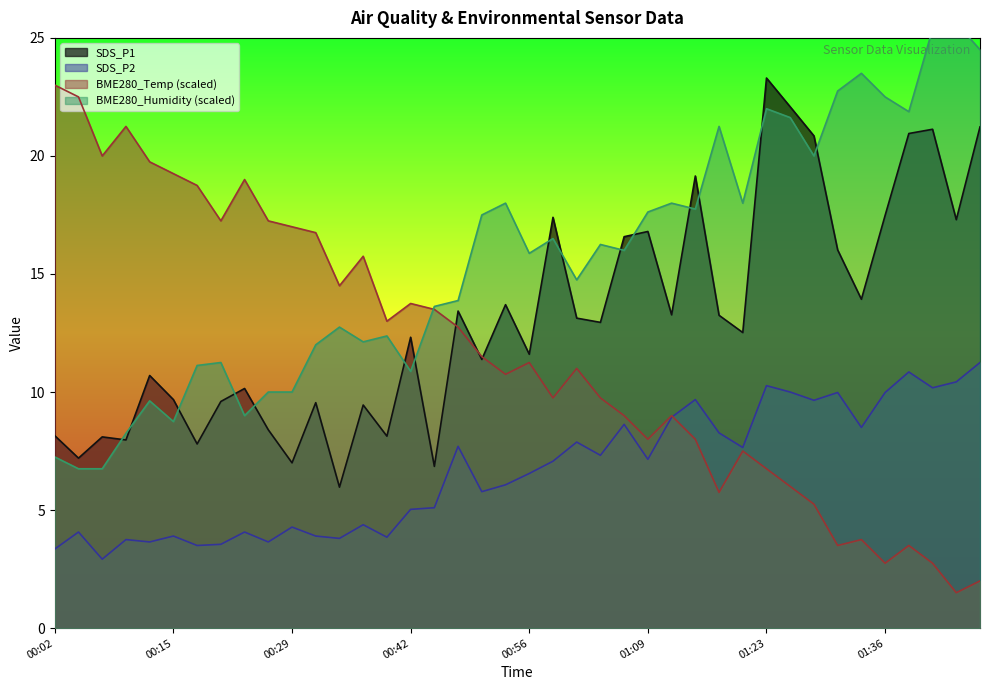

Rank the series at 00:45 from lowest to highest value.

SDS_P2, SDS_P1, BME280_temperature, BME280_humidity